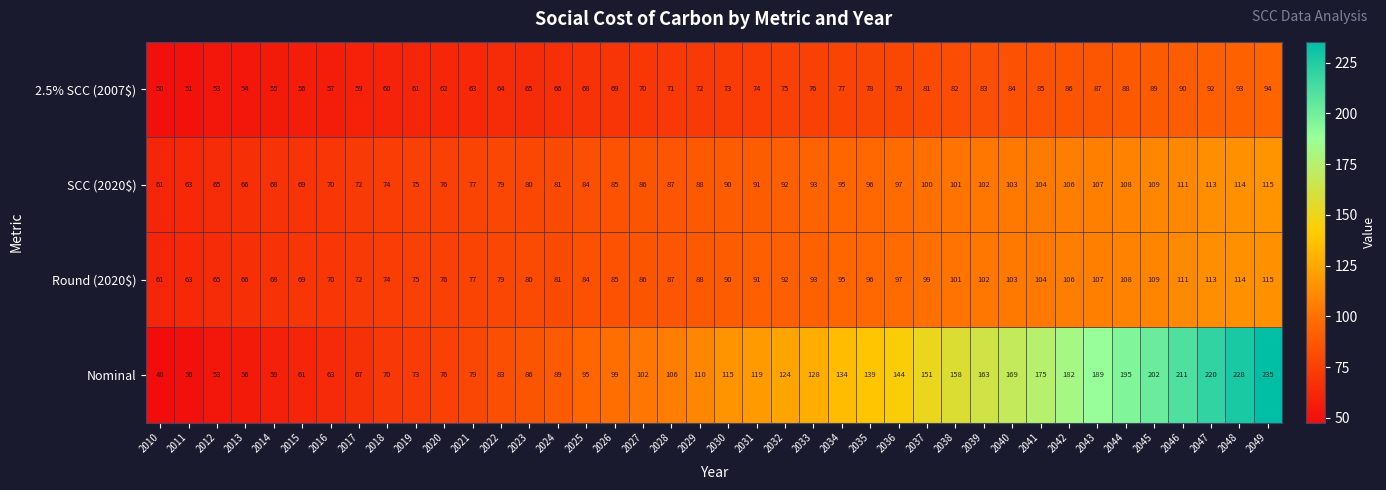

Read the Nominal value at 2049.

235